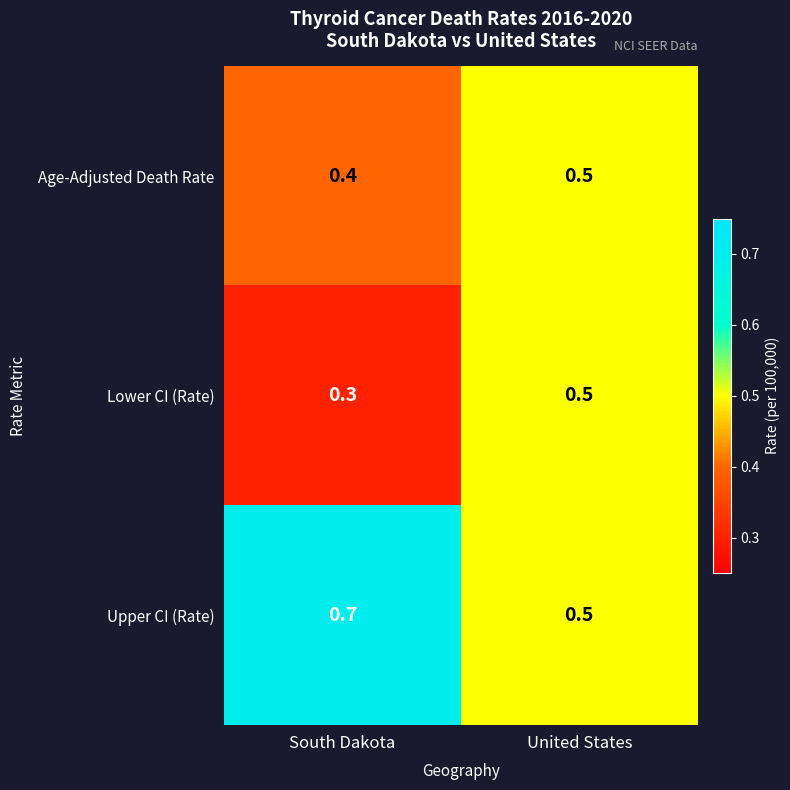

True or false: Age-Adjusted Death Rate has a value of 0.9 at United States.

False